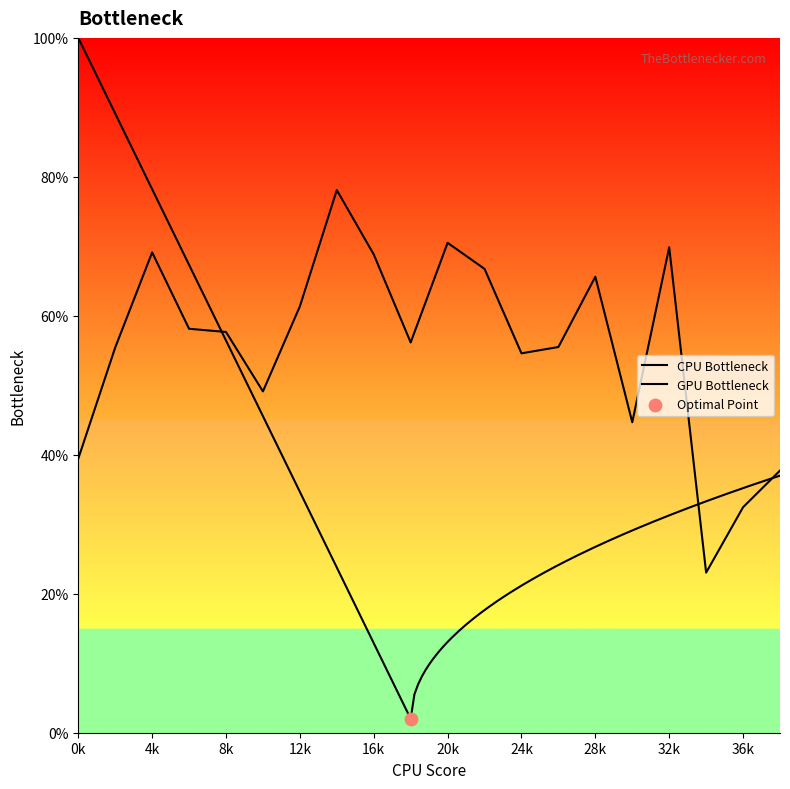

What is the ratio of the value at 28k to the value at 20k?

0.9